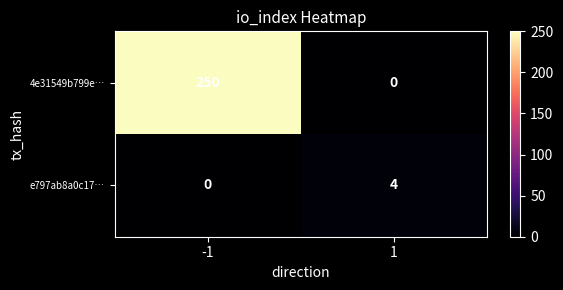

At how many categories does at least one series exceed 176?

1